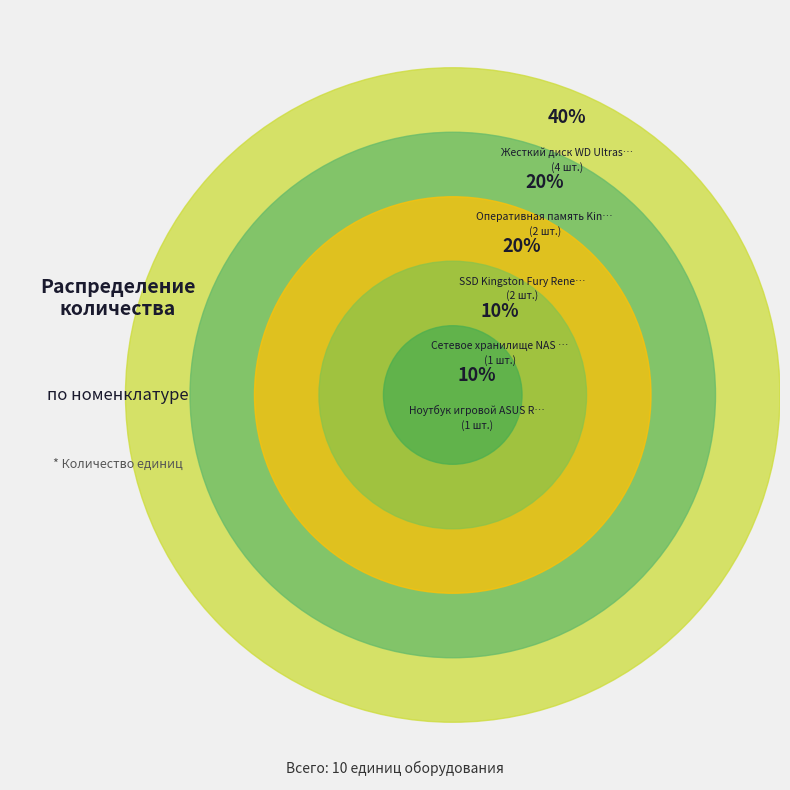

Is there a majority slice in this chart?

No